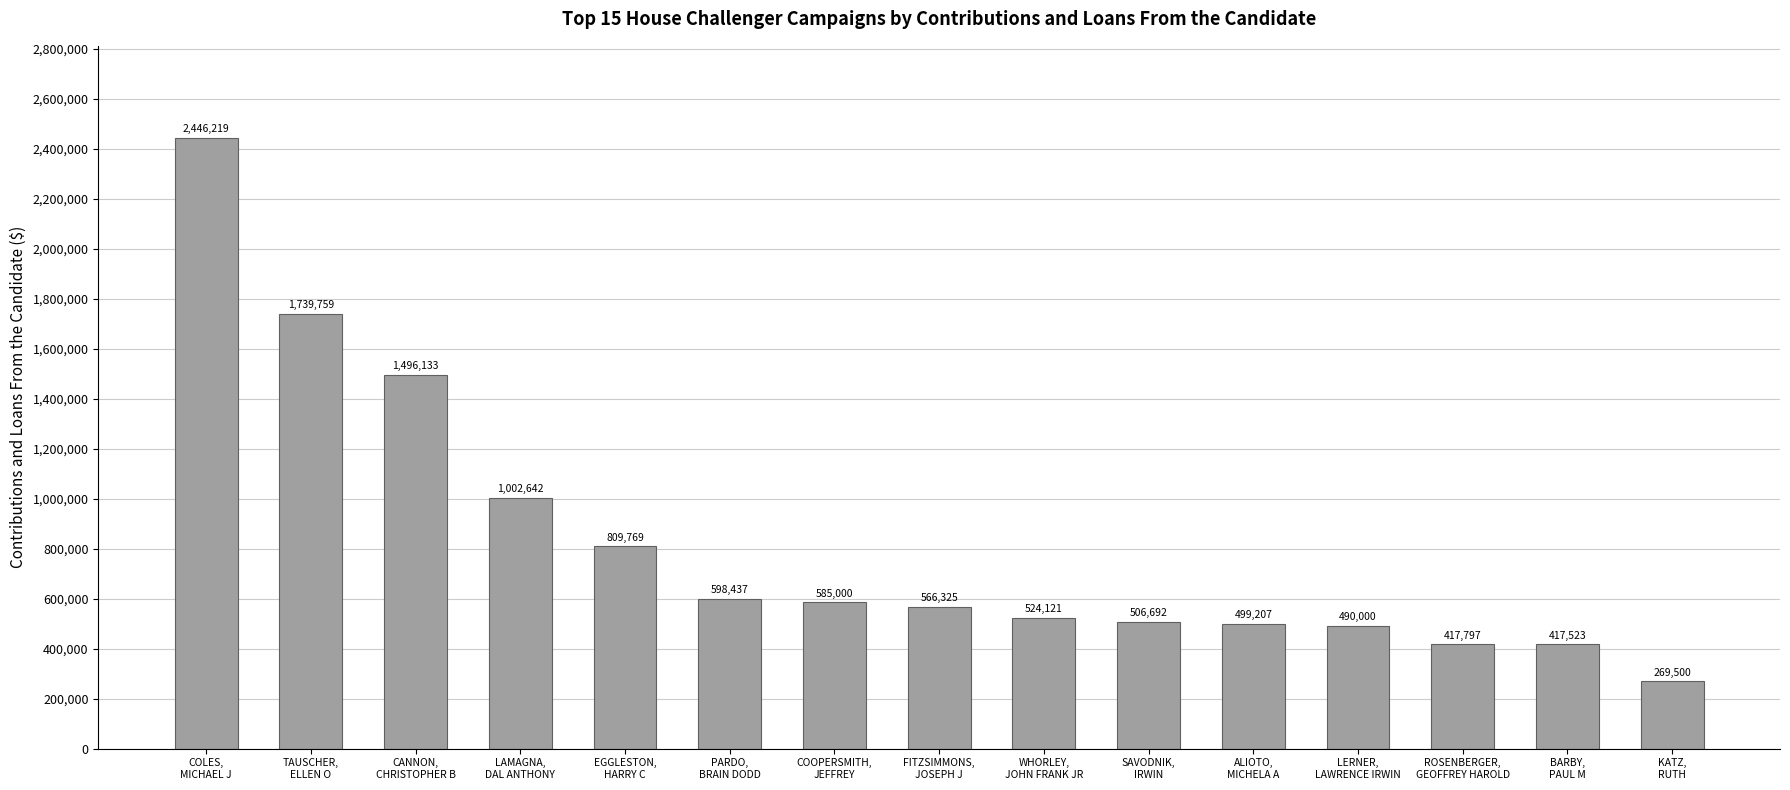

What is the value of the 11th bar from the left?

499207